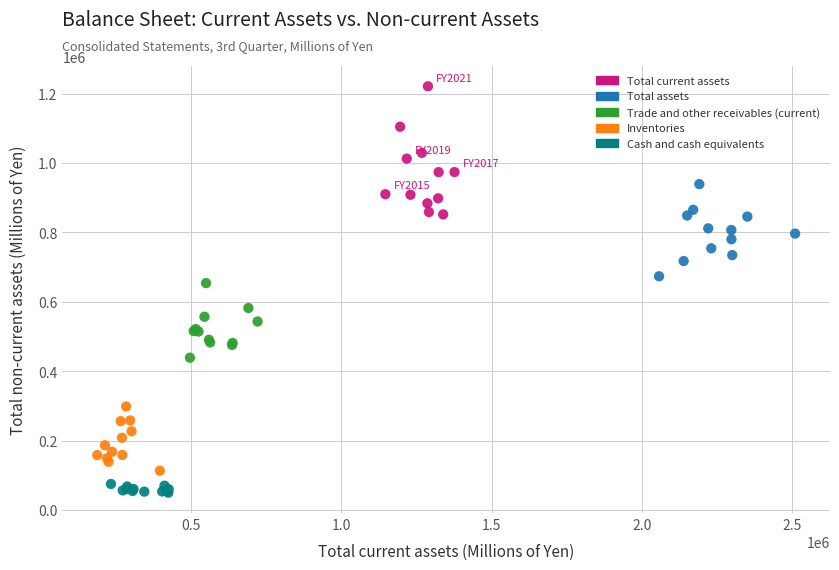

Which series contains the highest Y value?

Total current assets